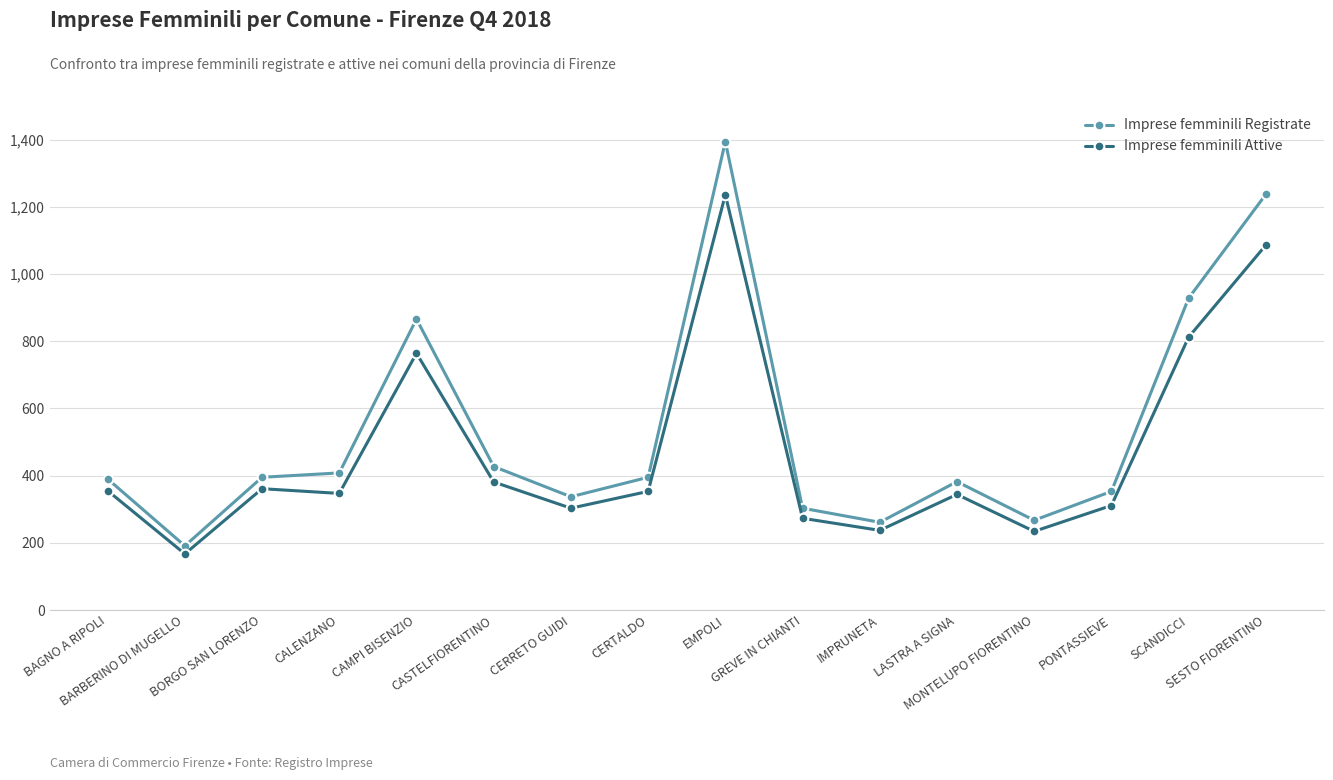

At which category does Imprese femminili Registrate reach its first local valley?

BARBERINO DI MUGELLO